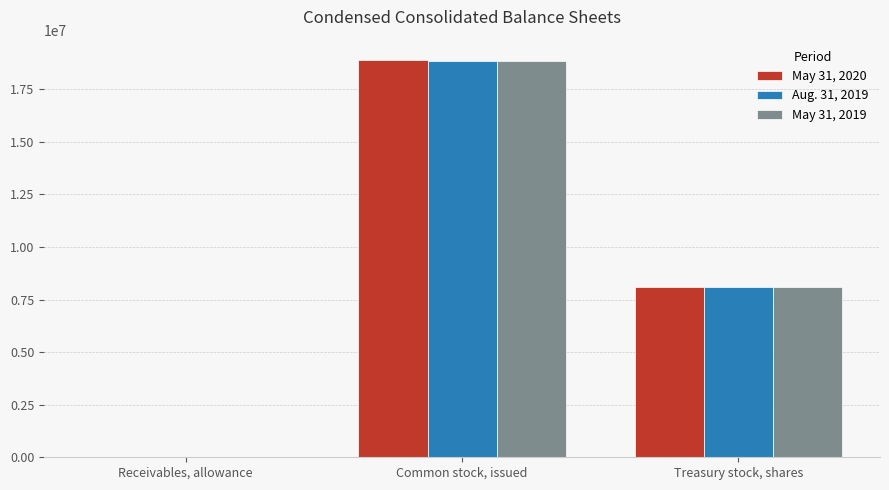

What is the total value across all series at Common stock, issued?

56658000